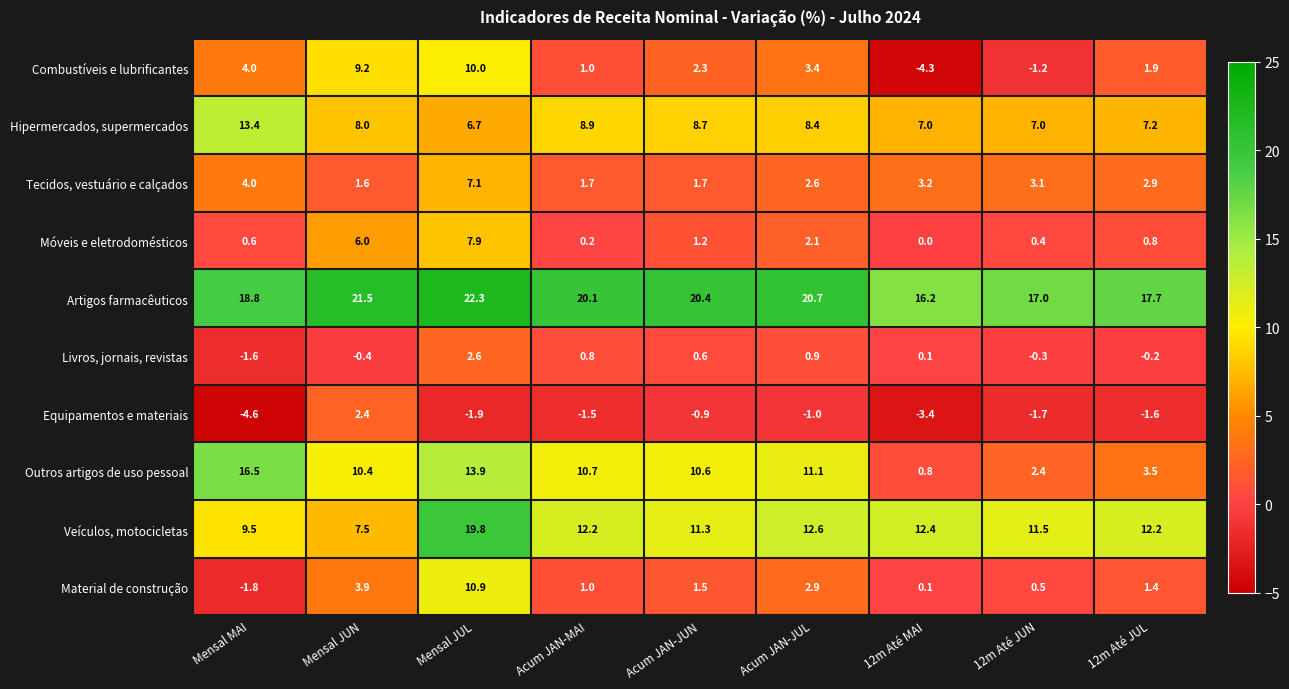

At 12m Até JUL, list the series in order from largest to smallest.

Artigos farmacêuticos, Veículos, motocicletas, Hipermercados, supermercados, Outros artigos de uso pessoal, Tecidos, vestuário e calçados, Combustíveis e lubrificantes, Material de construção, Móveis e eletrodomésticos, Livros, jornais, revistas, Equipamentos e materiais